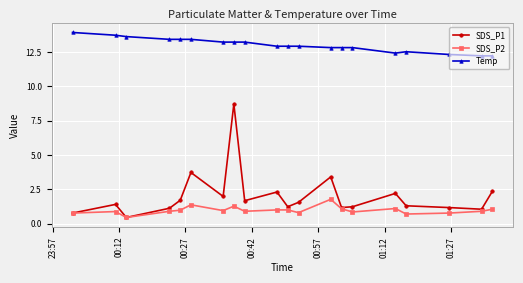

At how many categories does at least one series exceed 12?

20